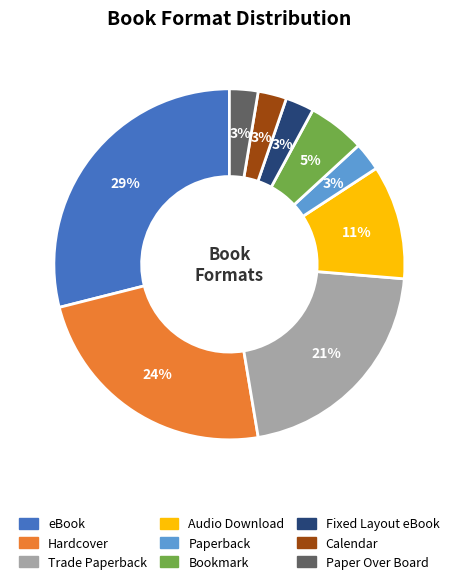

How many segments does this pie chart have?

9